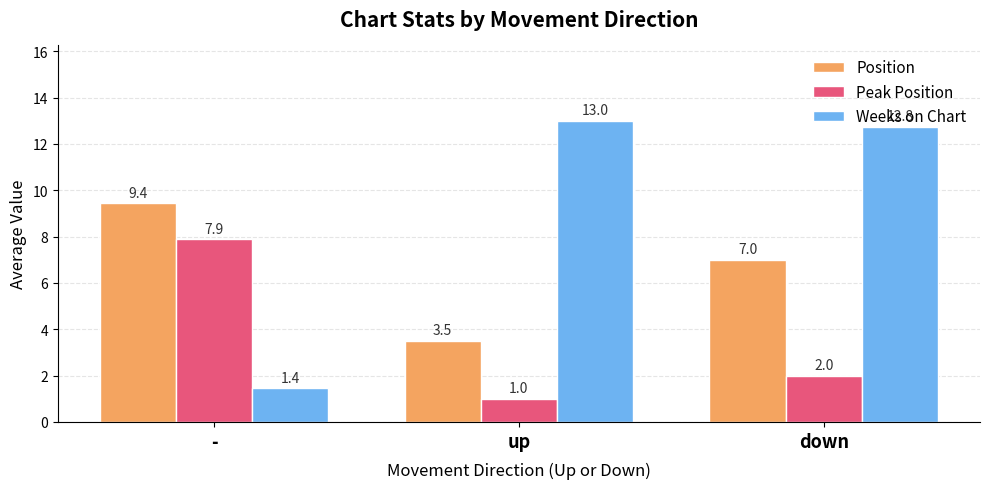

List the labels in order of Peak Position value, smallest first.

up, down, -